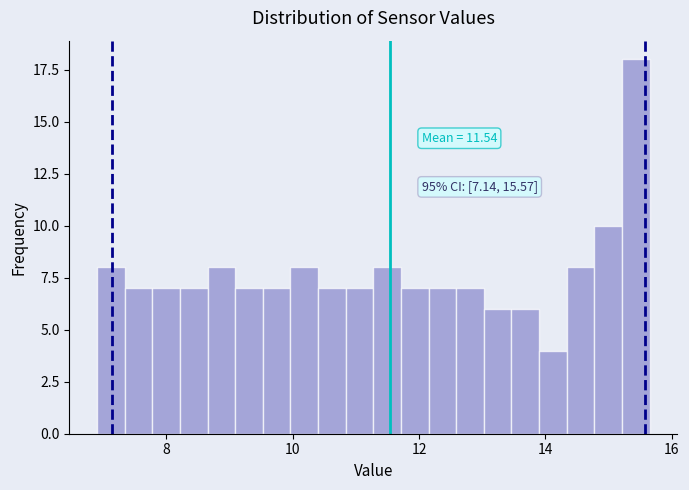

Around what value on the x-axis is the tallest bar? Give the approximate position of its centre, as read against the axis.

15.4